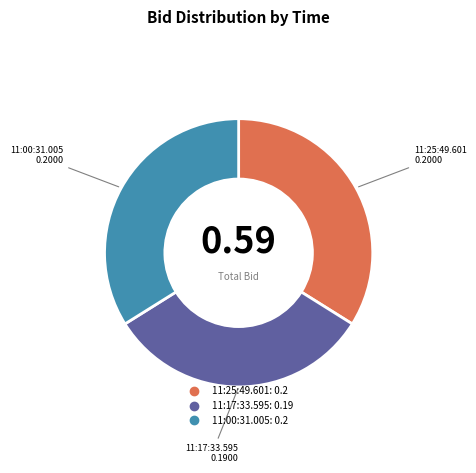

Is there any slice that represents more than half of the pie?

No